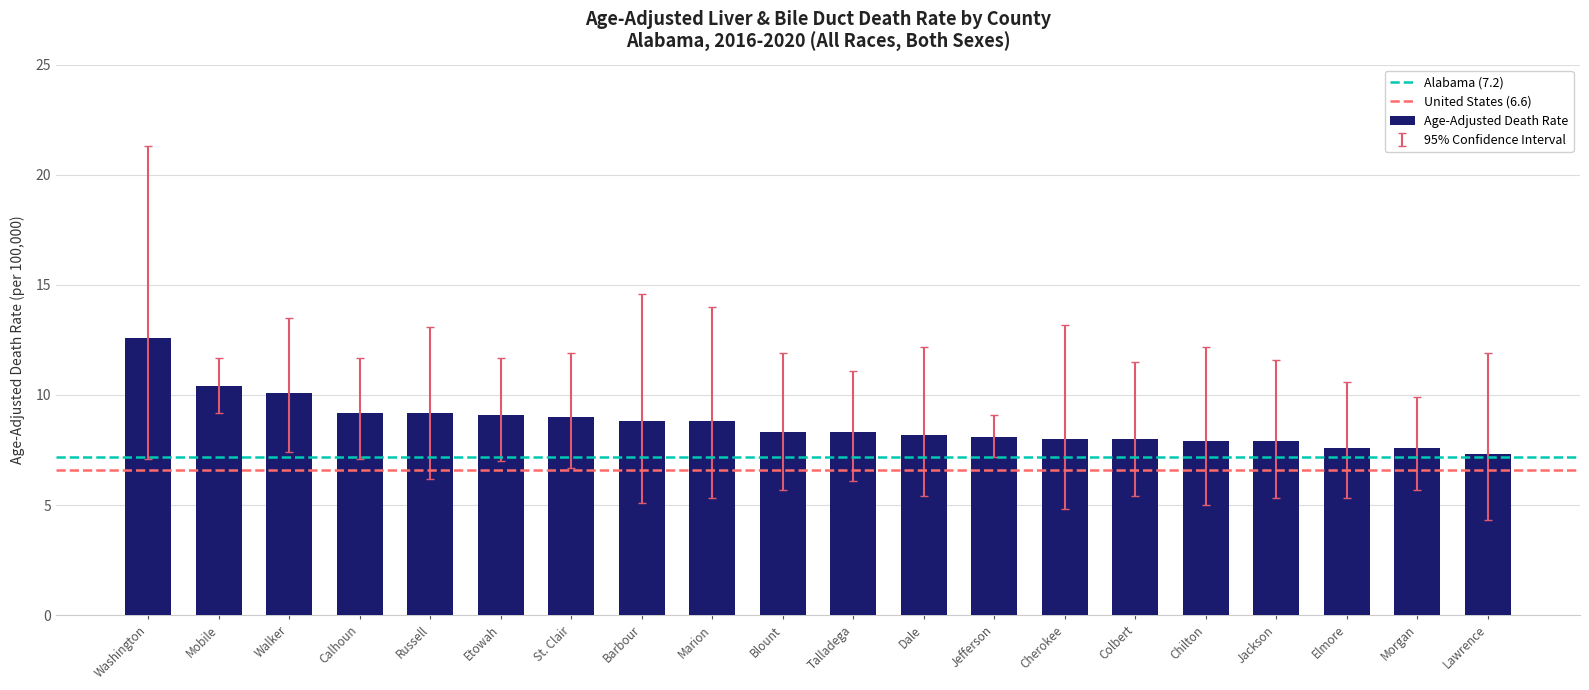

Read the value at Washington.

12.6